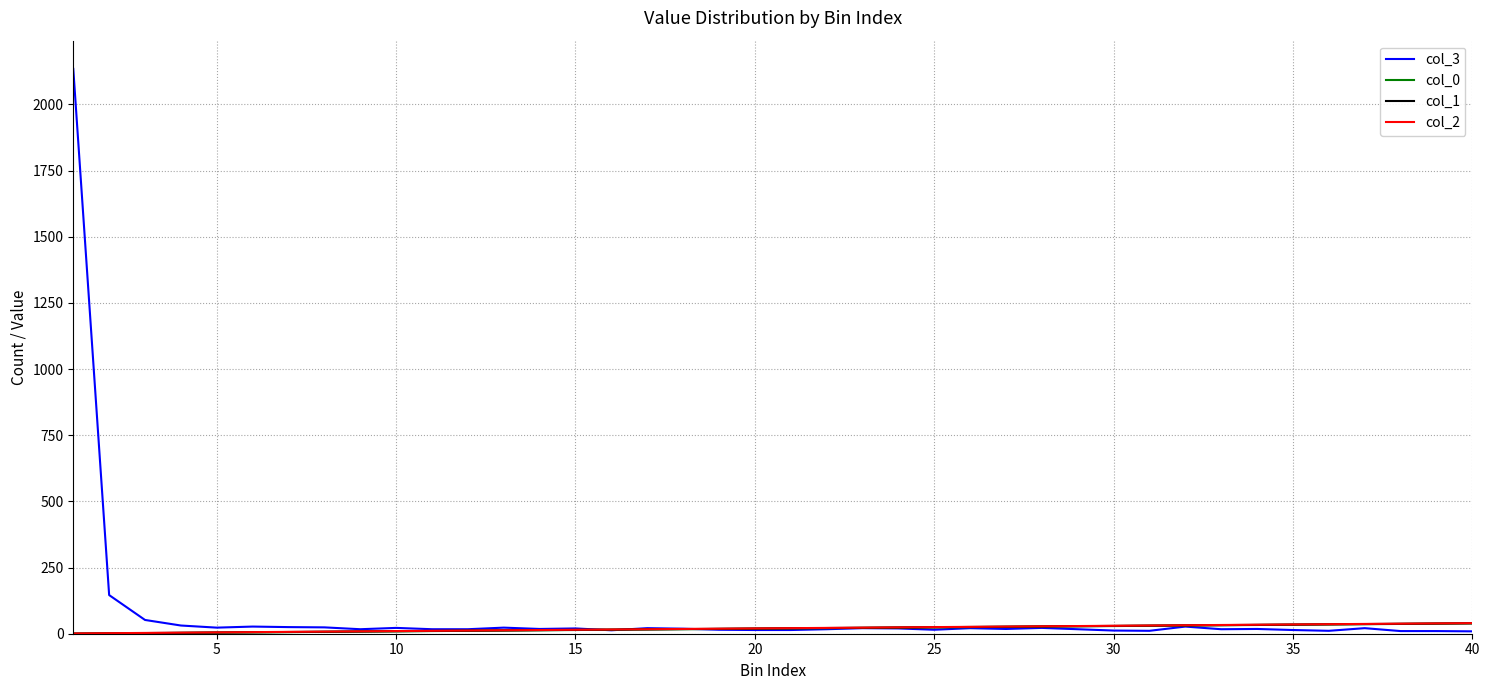

Which series has the largest range (max minus min)?

col_3